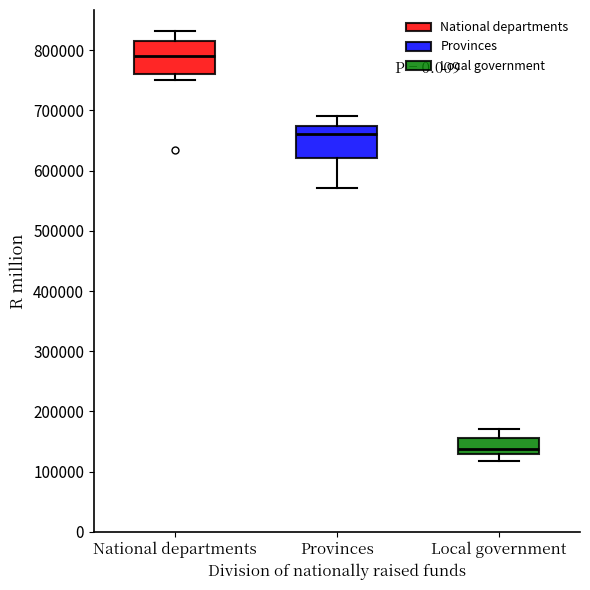

Reading left to right, transcribe this box plot: for each box, give where its median line is, the range the box spans, and where its two whiskers end, as read against the y-axis. The values are not printed on the chart, so give them approximately, as read against the axis.

National departments: median 790000, box 760000 to 820000, whiskers 750000 to 830000
Provinces: median 660000, box 620000 to 670000, whiskers 570000 to 690000
Local government: median 140000, box 130000 to 160000, whiskers 120000 to 170000